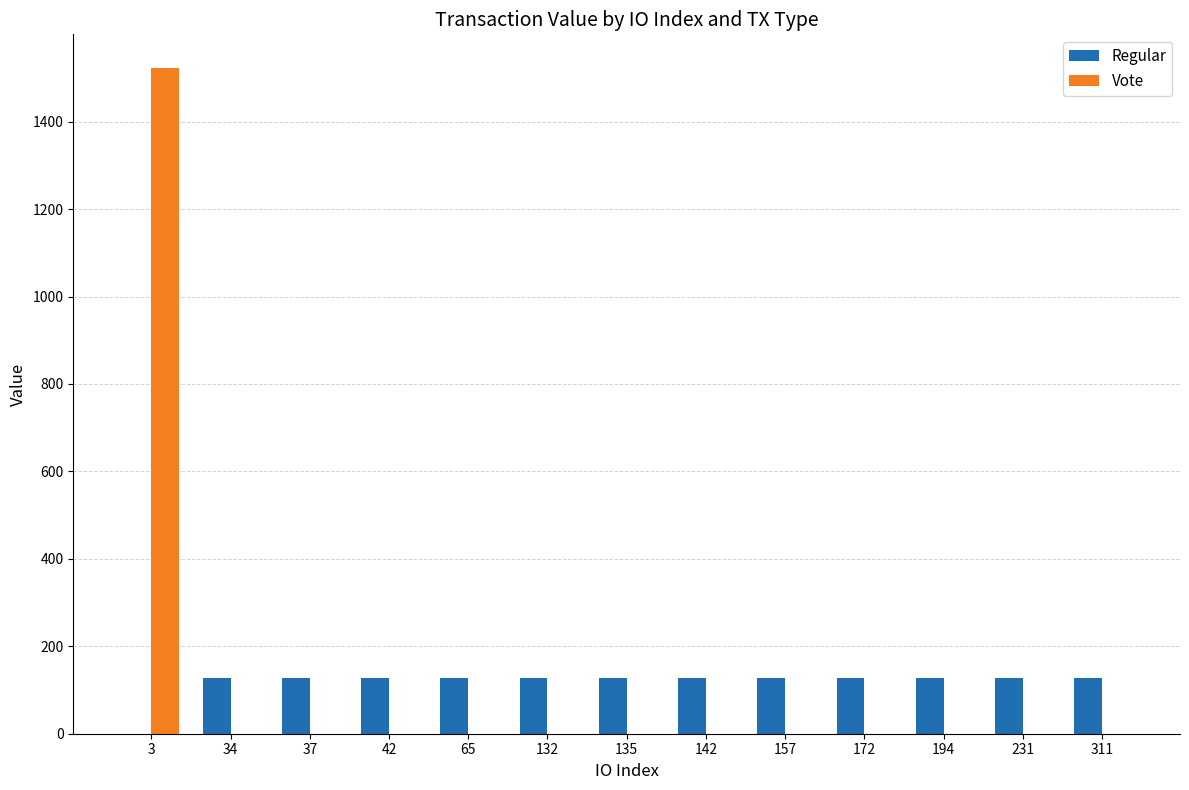

What is the sum of the Regular values at 135 and 231?

254.0